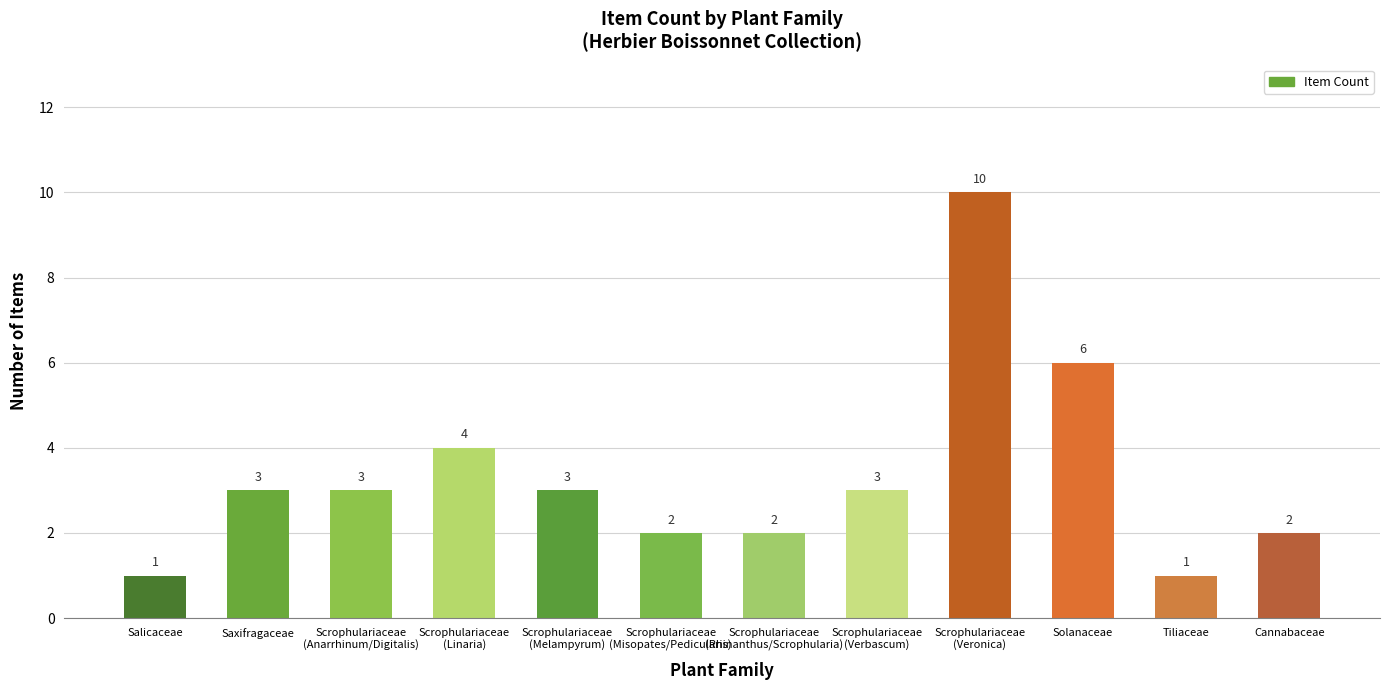

What is the smallest value displayed?

1